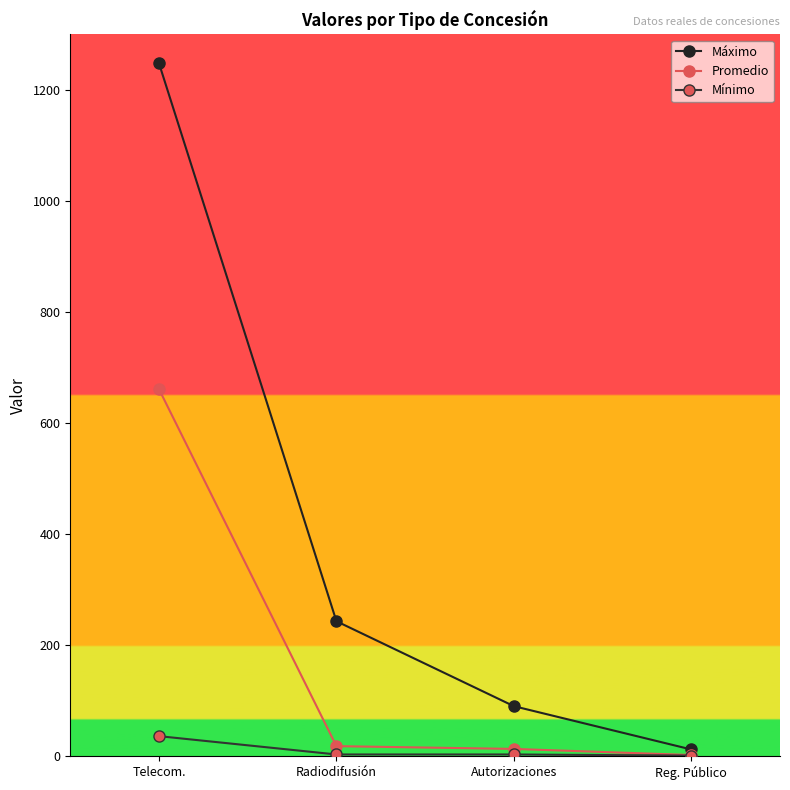

At which category is the sum across all series the highest?

Telecom.